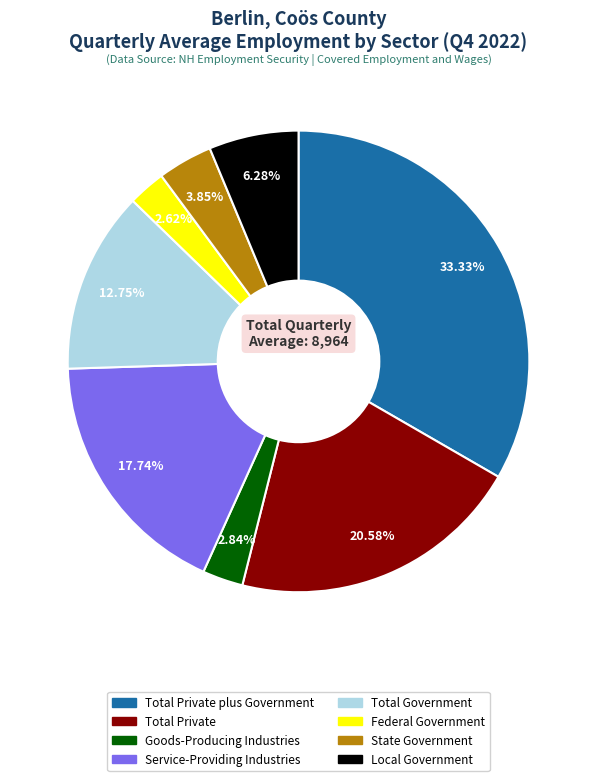

Does any single category account for the majority?

No